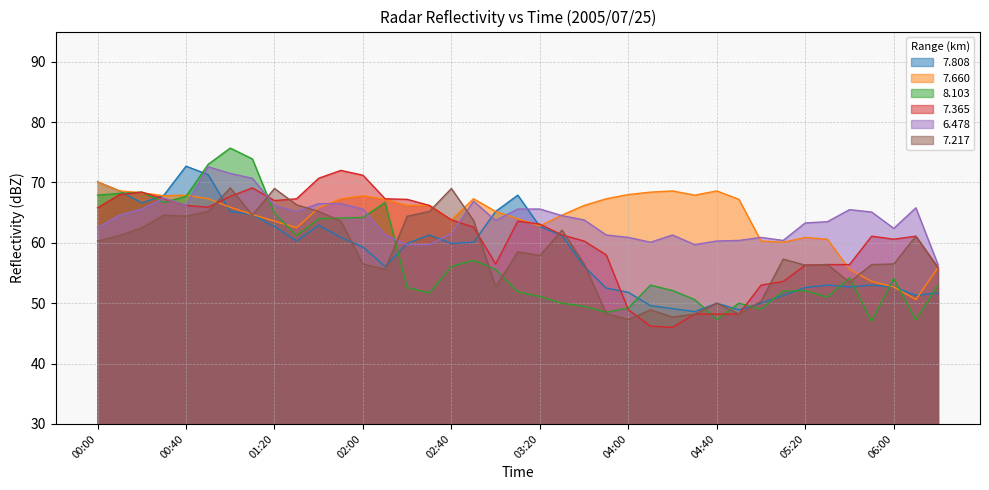

Rank the categories by 7.365 value from lowest to highest.

04:20, 04:10, 04:30, 04:40, 04:50, 04:00, 05:00, 05:10, 06:20, 05:20, 05:30, 05:40, 03:00, 03:50, 03:40, 06:00, 05:50, 06:10, 03:30, 02:50, 03:20, 03:10, 02:40, 00:00, 00:50, 00:40, 02:30, 01:20, 02:20, 00:30, 01:30, 02:10, 01:00, 00:10, 00:20, 01:10, 01:40, 02:00, 01:50